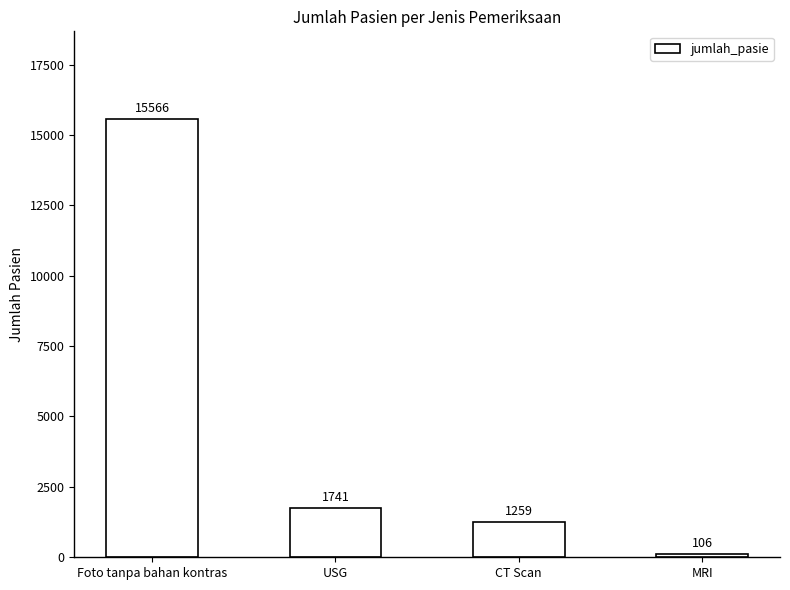

What is the average value?

4668